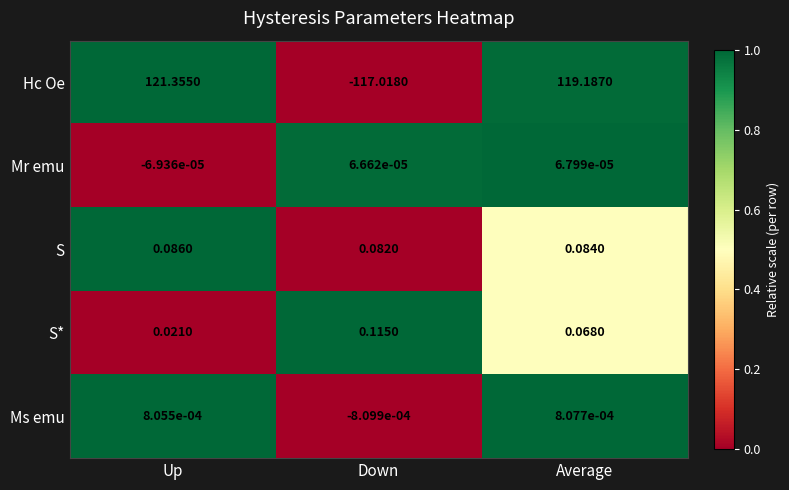

At which label does Ms emu first exceed 0?

Up